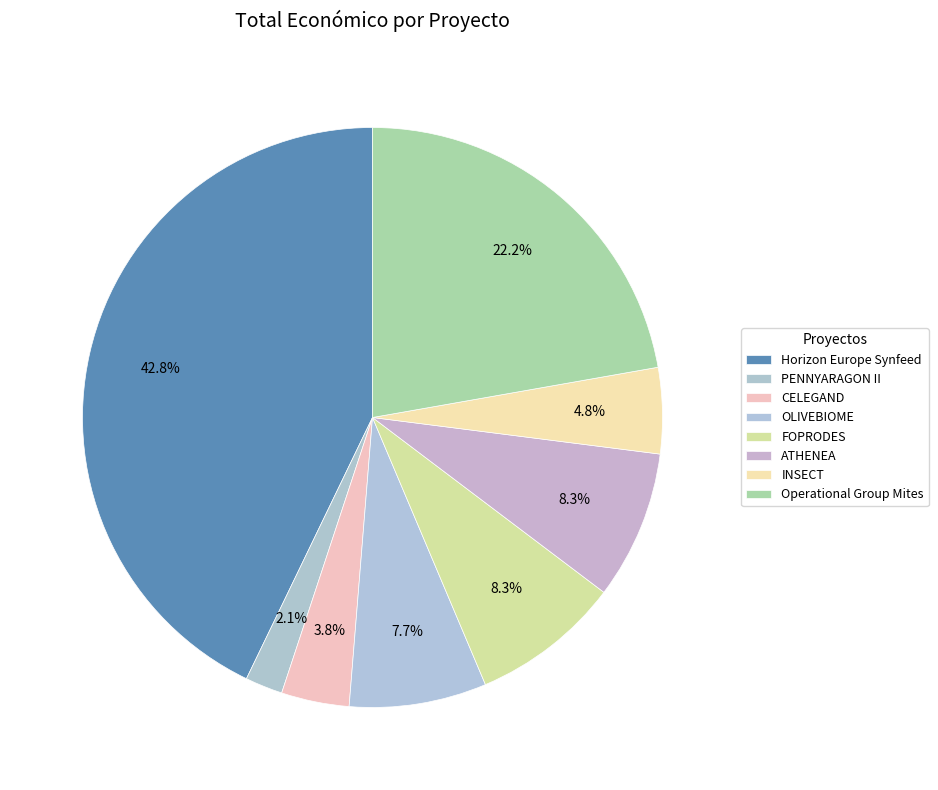

Rank the categories by value from lowest to highest.

PENNYARAGON II, CELEGAND, INSECT, OLIVEBIOME, ATHENEA, FOPRODES, Operational Group Mites, Horizon Europe Synfeed